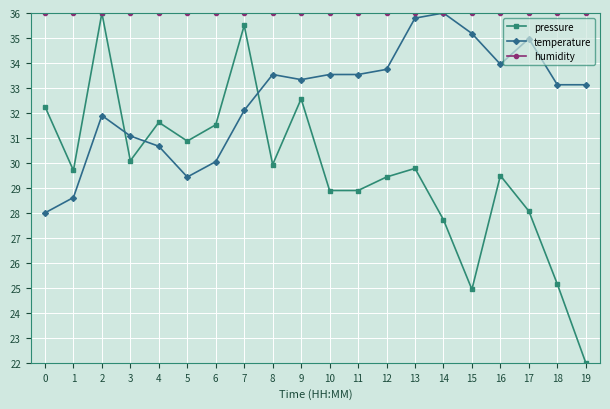

What is the total value across all series at 14?

99.7